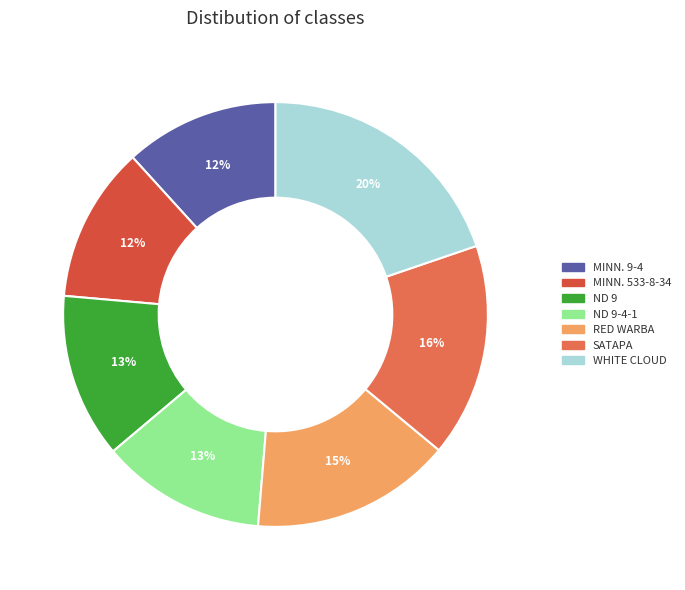

To the nearest percent, what is the difference between the largest and smallest slice percentages?

8%